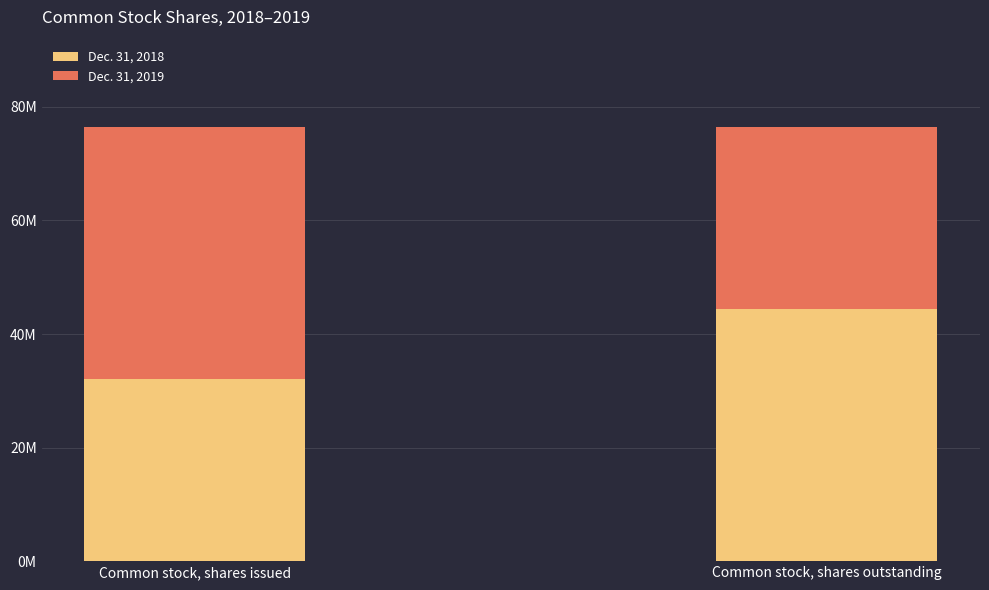

How many Dec. 31, 2019 values are between 32119227 and 44413372?

2